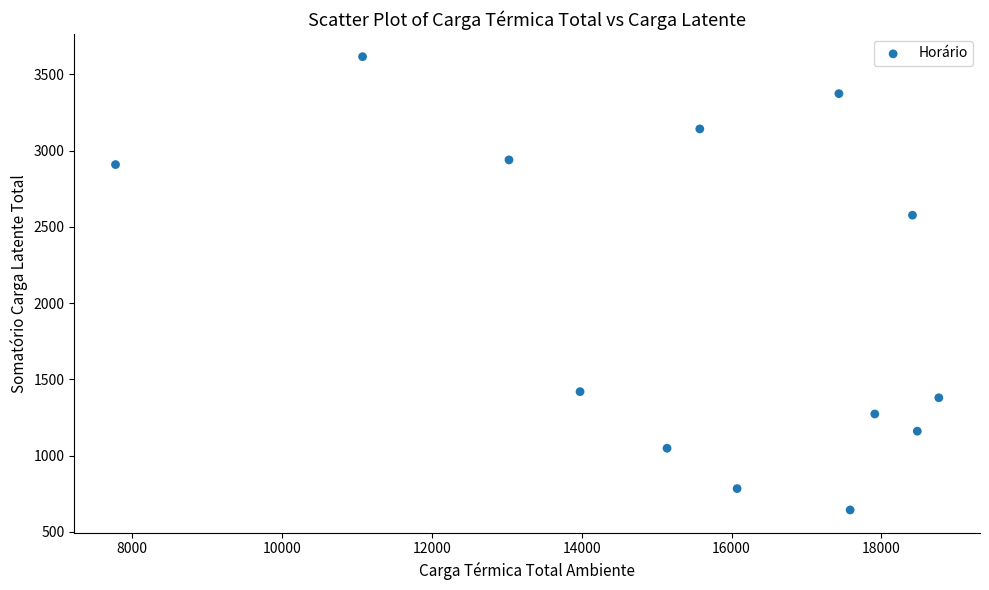

What is the range of X values (max minus min)?

10992.1